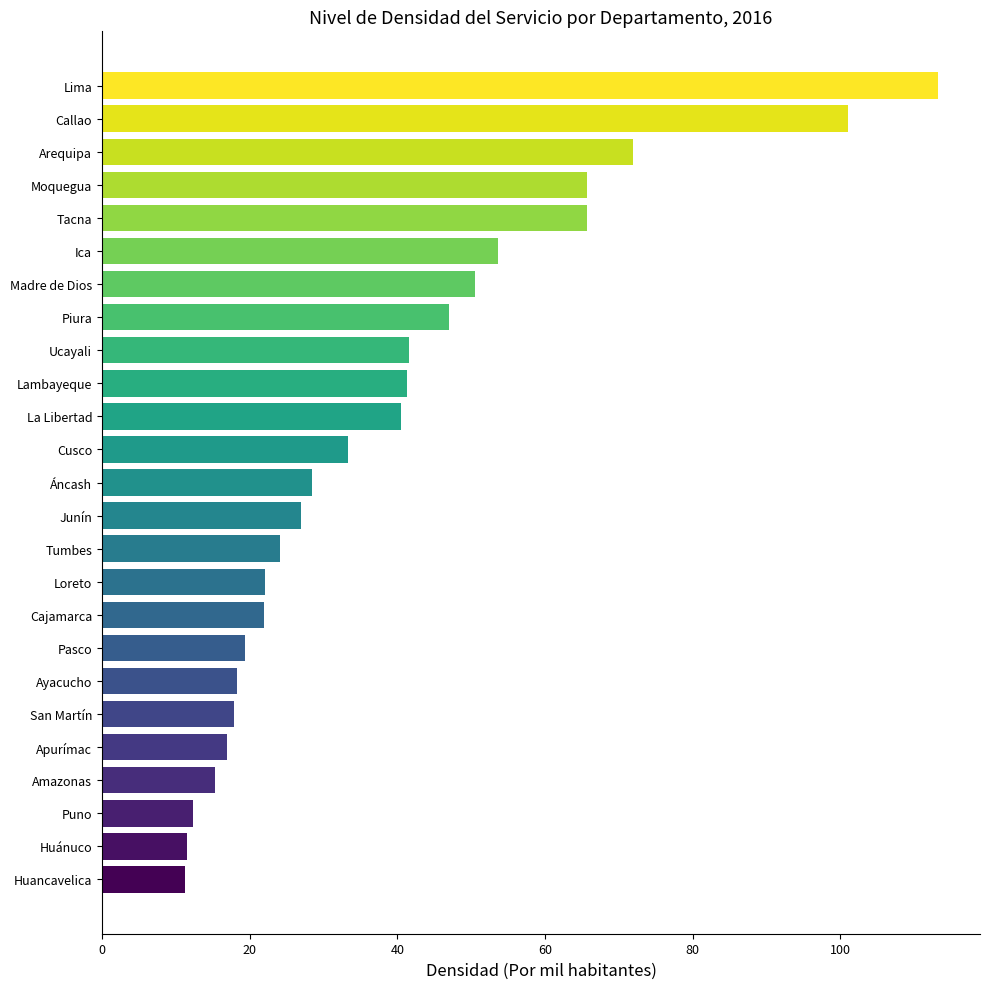

Is it true that the value at Ucayali is 41.6?

True